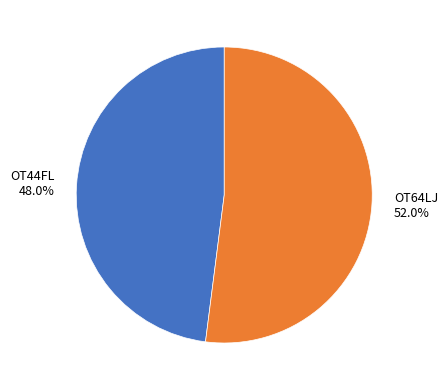

Rank the categories by value from lowest to highest.

OT44FL, OT64LJ